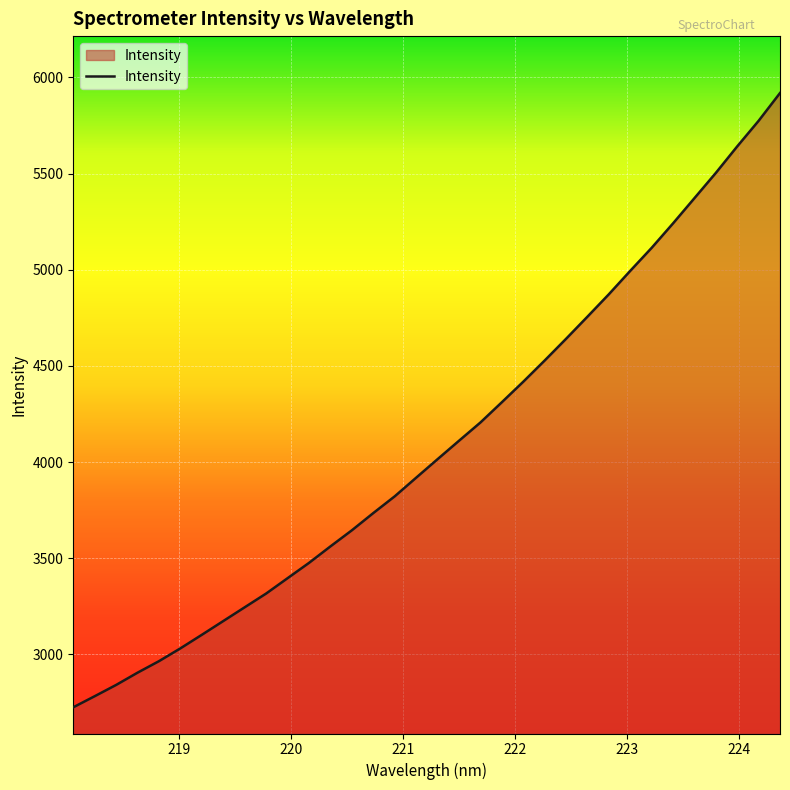

What is the difference between the maximum and minimum values?

3193.5